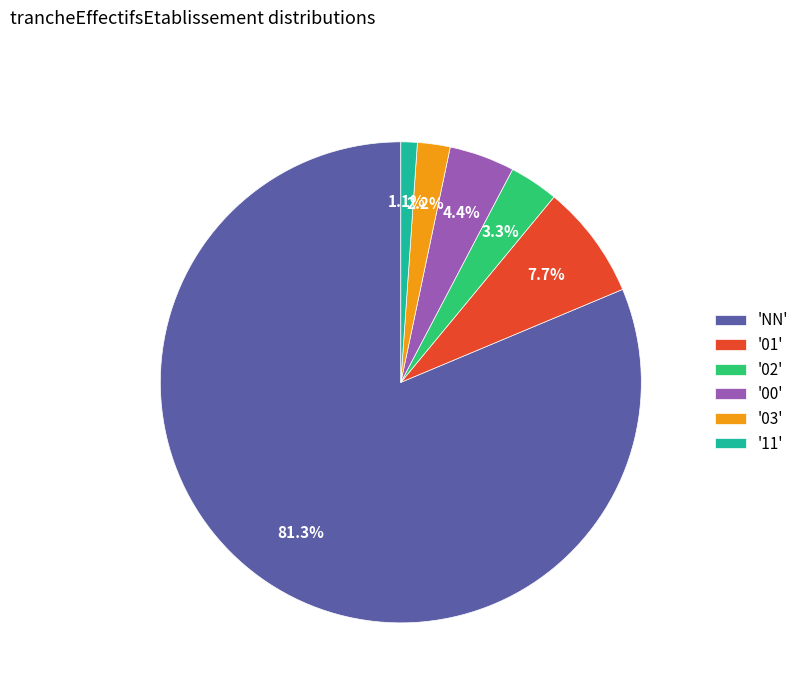

Which slice represents more than half of the pie?

'NN'